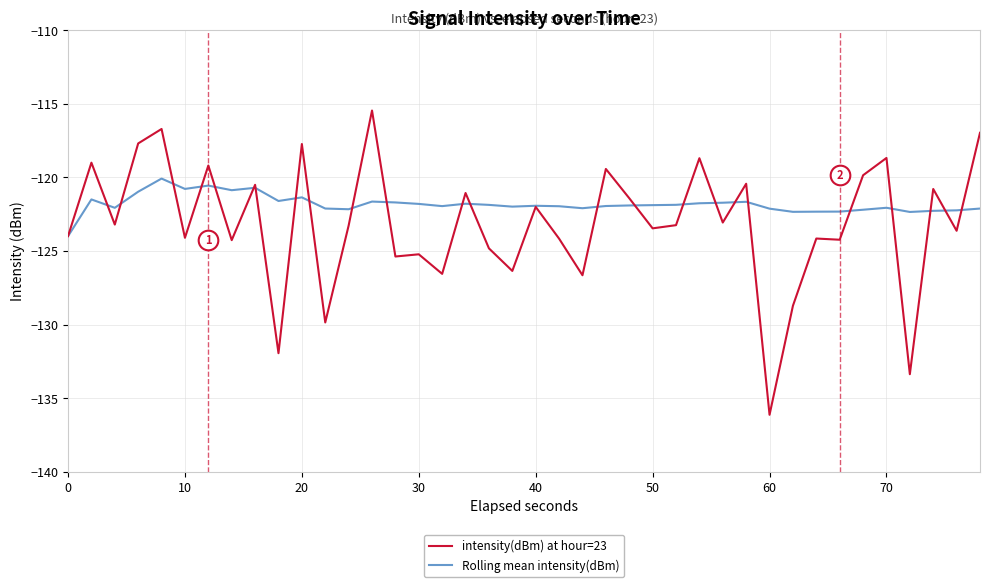

Is it true that Rolling mean intensity(dBm) equals -121.8 at 30?

True